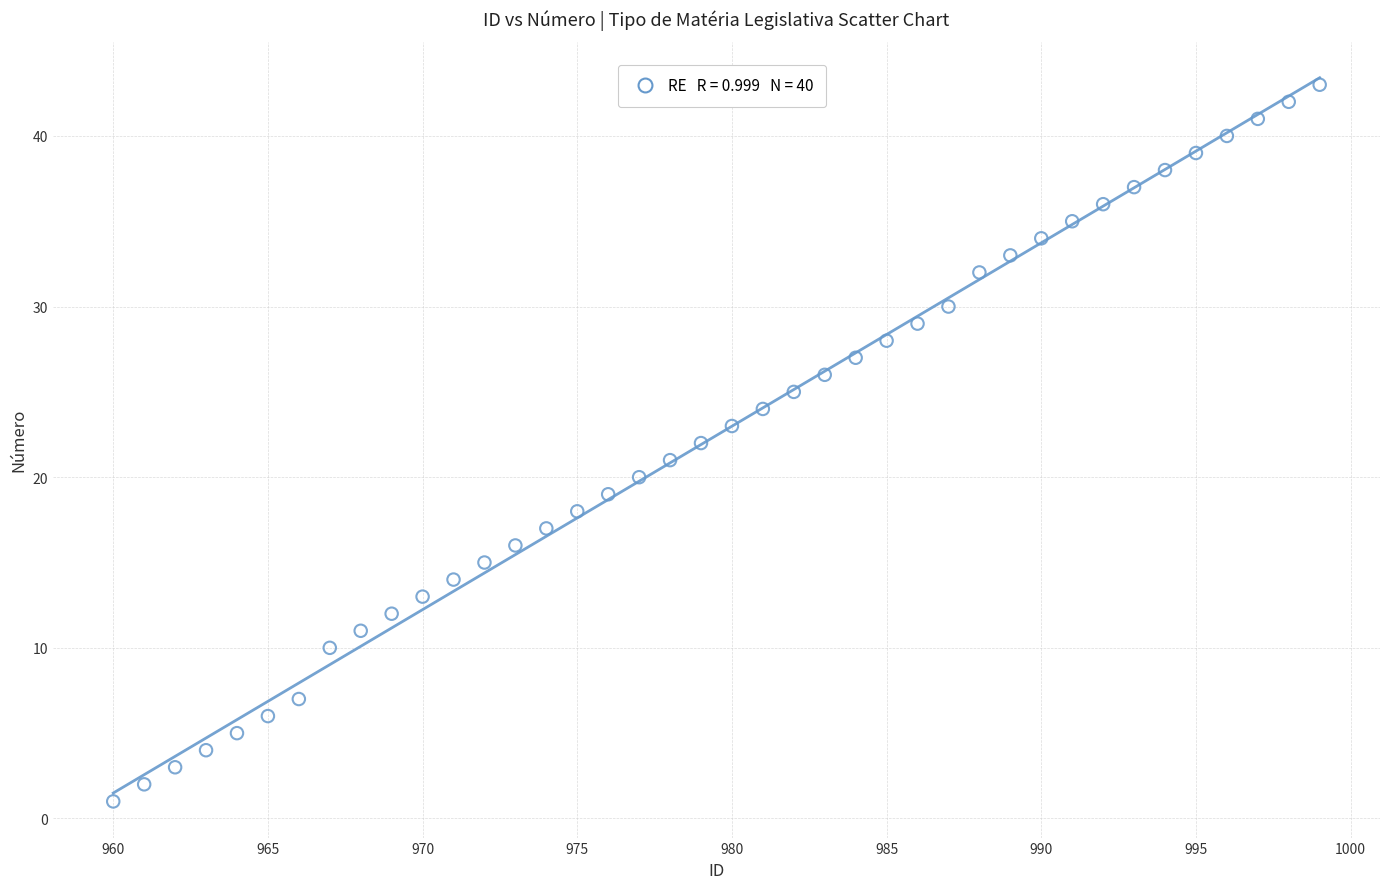

What is the range of Y values (max minus min)?

42